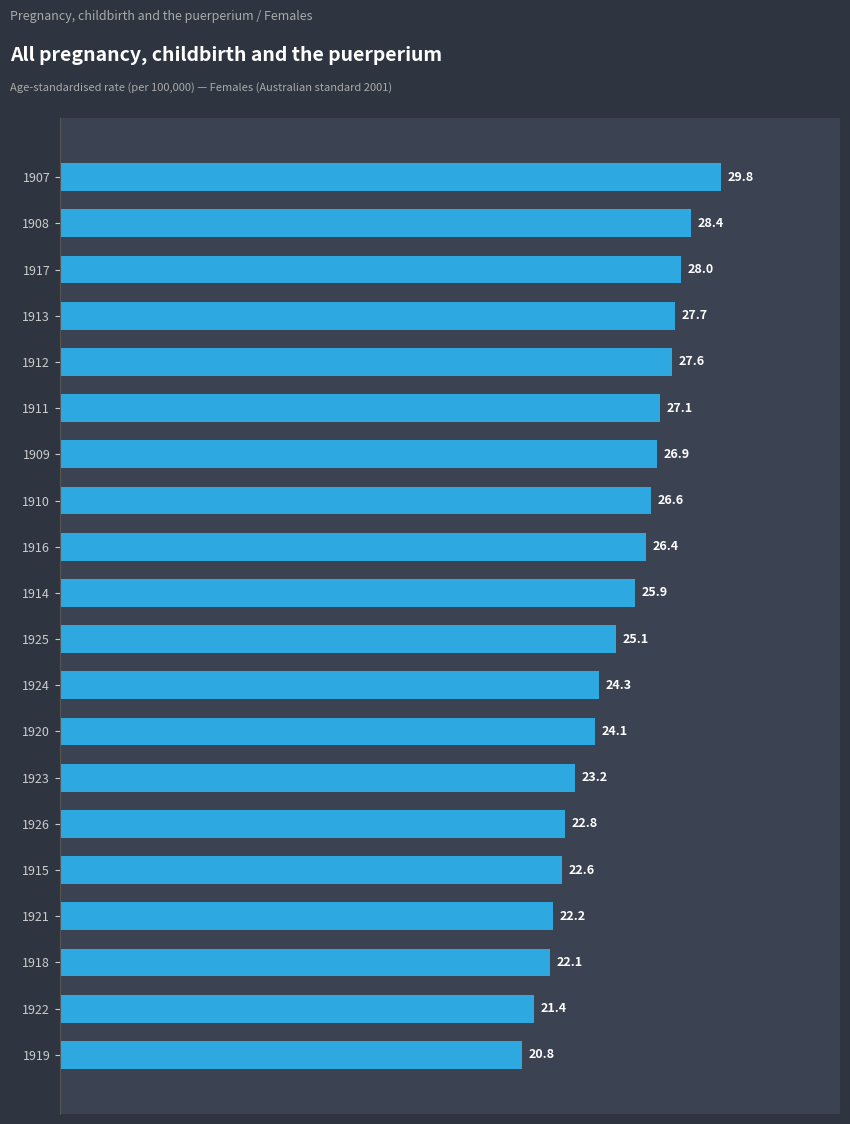

Where is the data nearest to the value 25?

1925